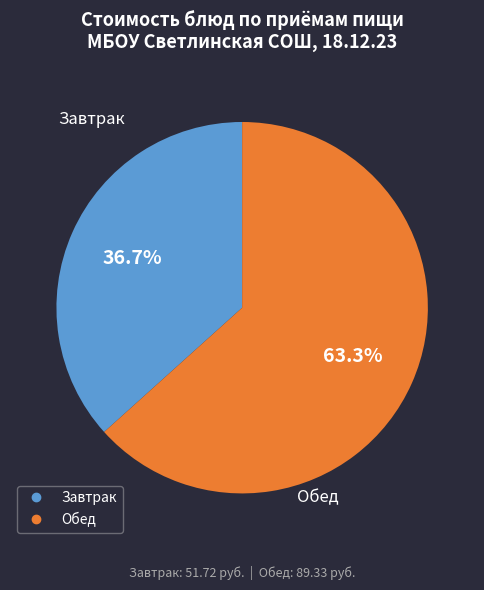

Is there any slice that represents more than half of the pie?

Yes